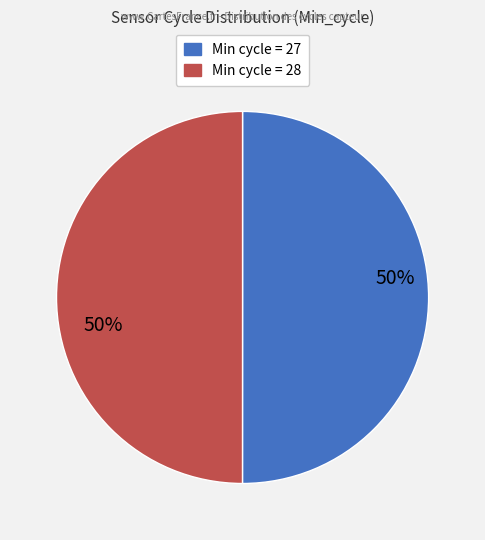

Count the number of slices in the pie.

2